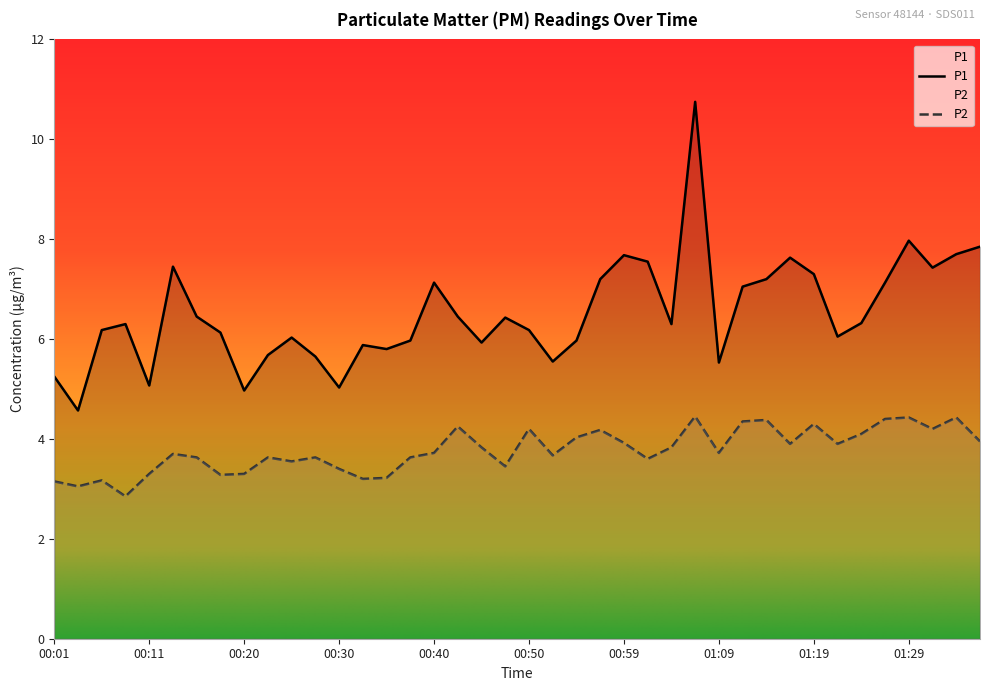

What is the spread (max minus min) of values at 00:47?

3.0